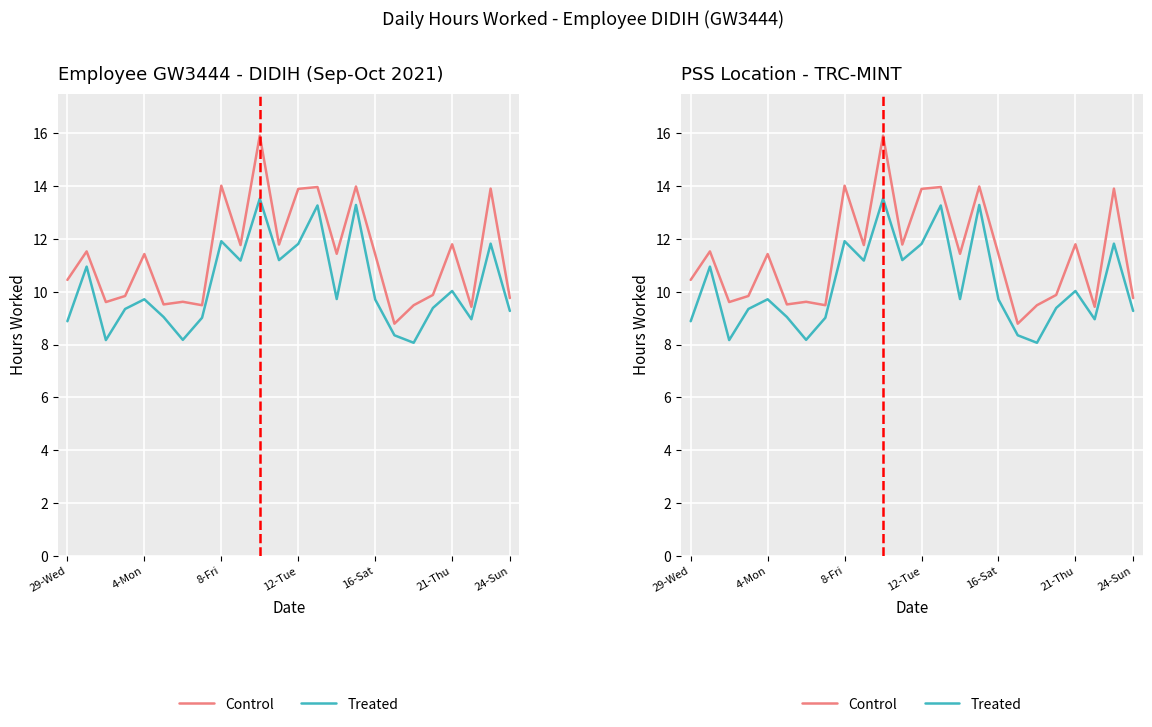

The value of Treated at 21-Thu is 15.5. True or false?

False